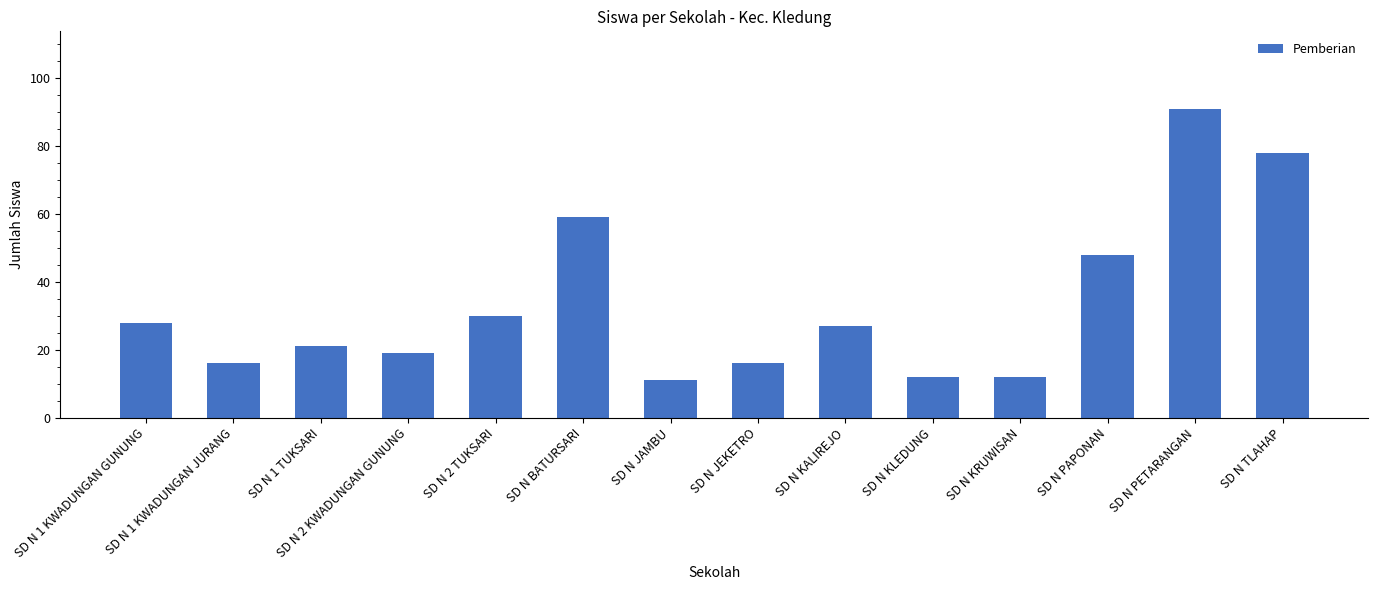

How many categories are shown in the chart?

14